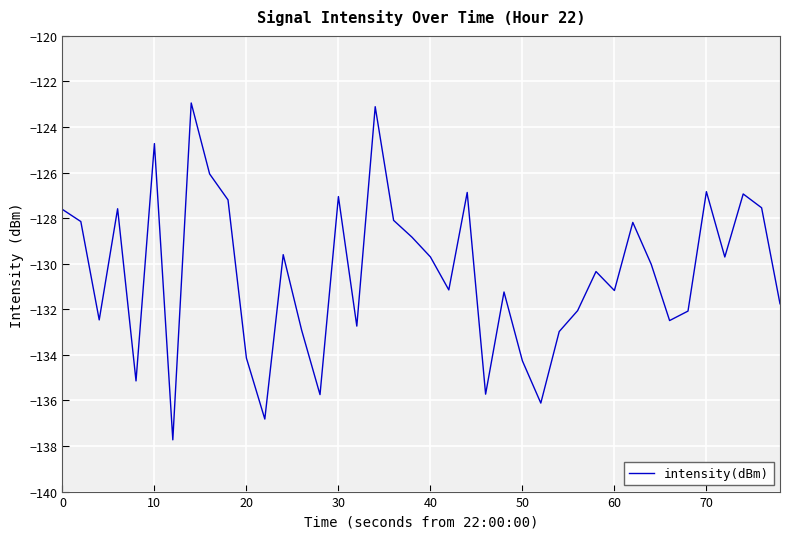

What is the difference between the maximum and minimum values?

14.8